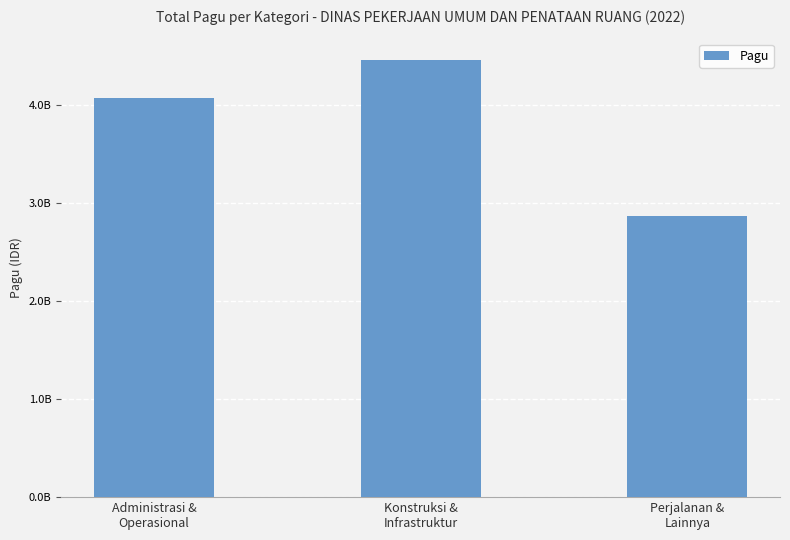

What is the maximum value shown in the chart?

4462000000